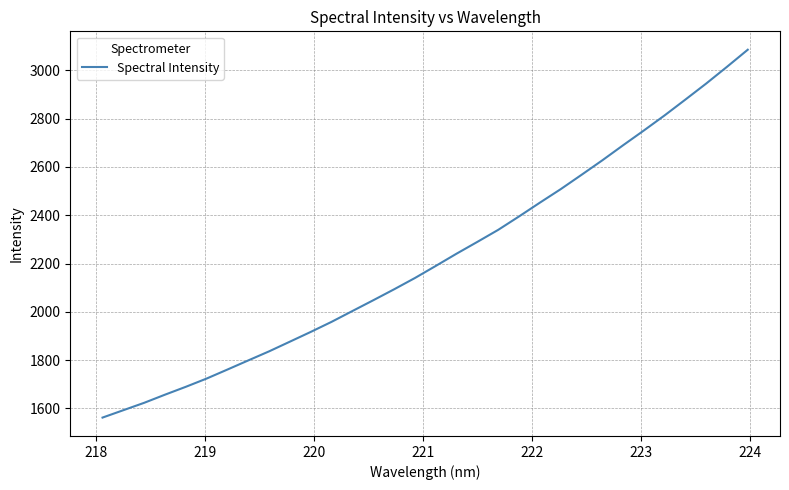

What is the difference between the maximum and minimum values?

1523.3